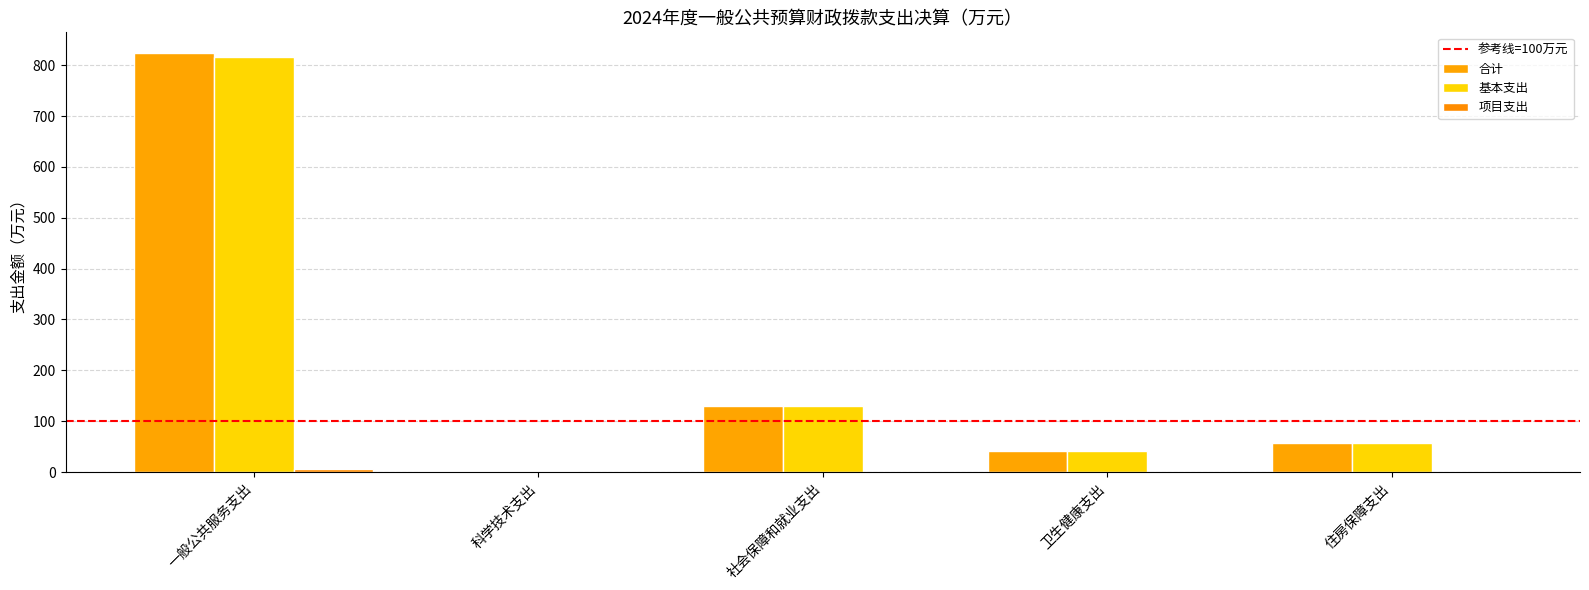

At 科学技术支出, list the series in order from largest to smallest.

合计, 基本支出, 项目支出